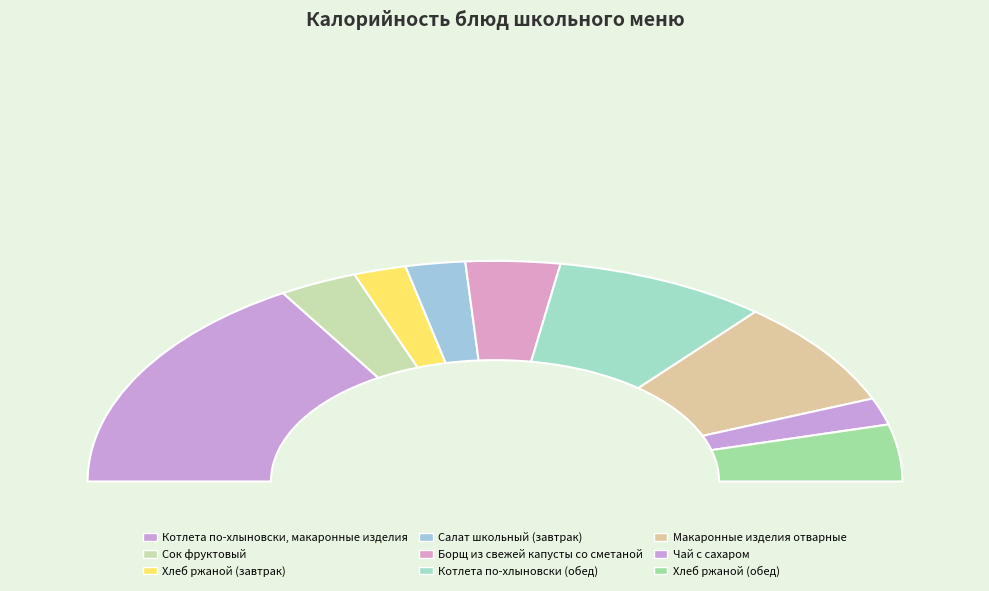

What is the change in value from Сок фруктовый to Хлеб ржаной (завтрак)?

-29